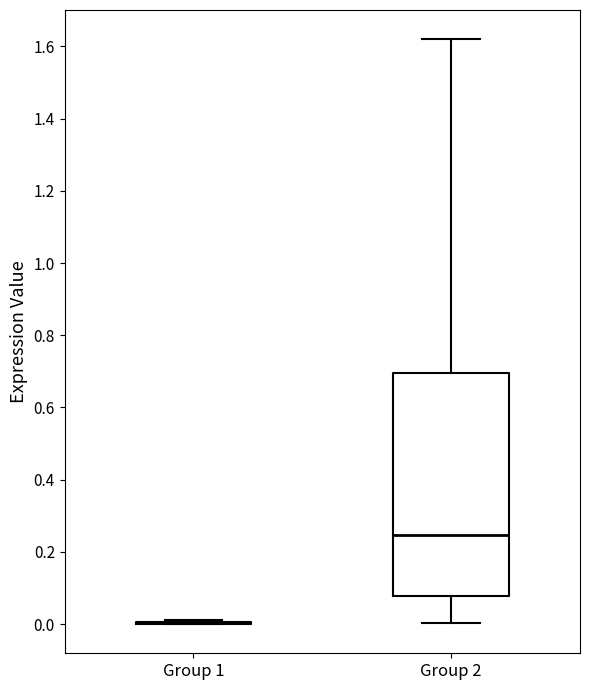

Where is the lower edge of the box for Group 2 on the y-axis? The values are not printed on the chart, so give them approximately, as read against the axis.

0.08